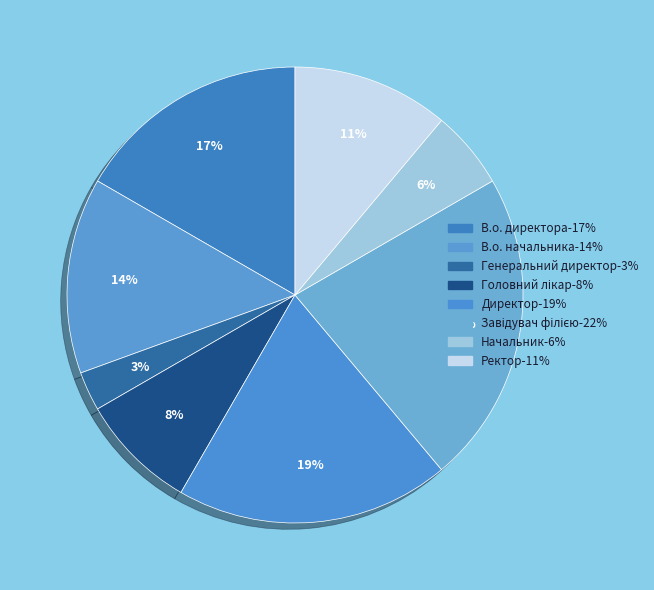

Does Головний лікар represent more than half of the total?

No